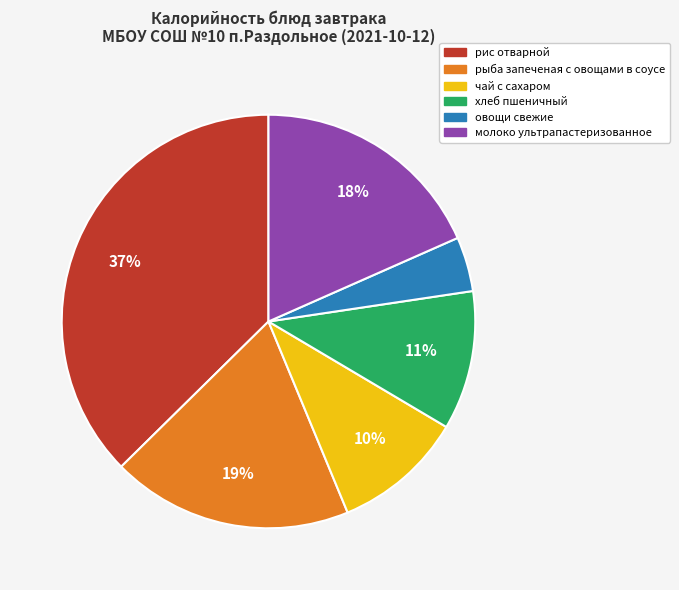

Does молоко ультрапастеризованное account for over 50% of the chart?

No